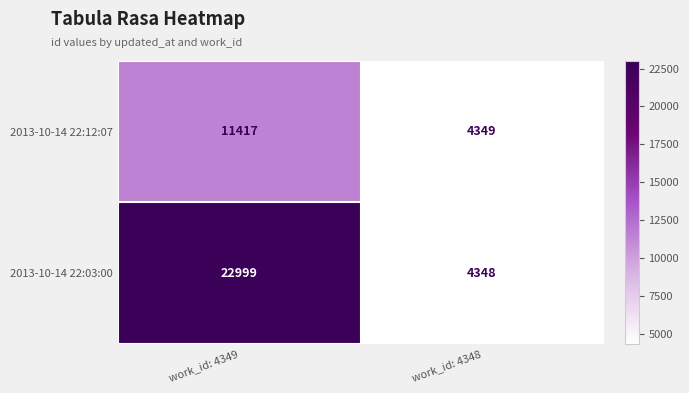

At which category is the sum across all series the highest?

work_id: 4349